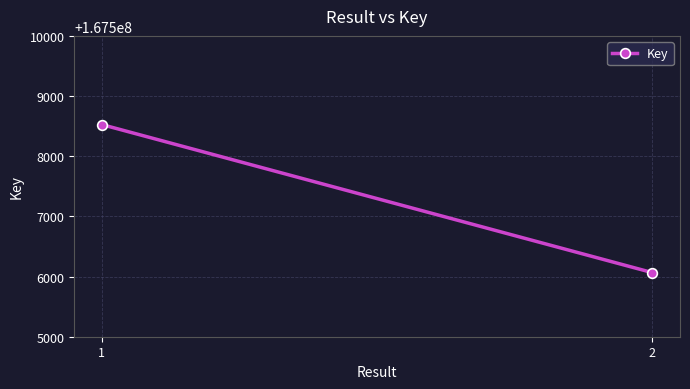

What is the greatest value displayed?

167508526